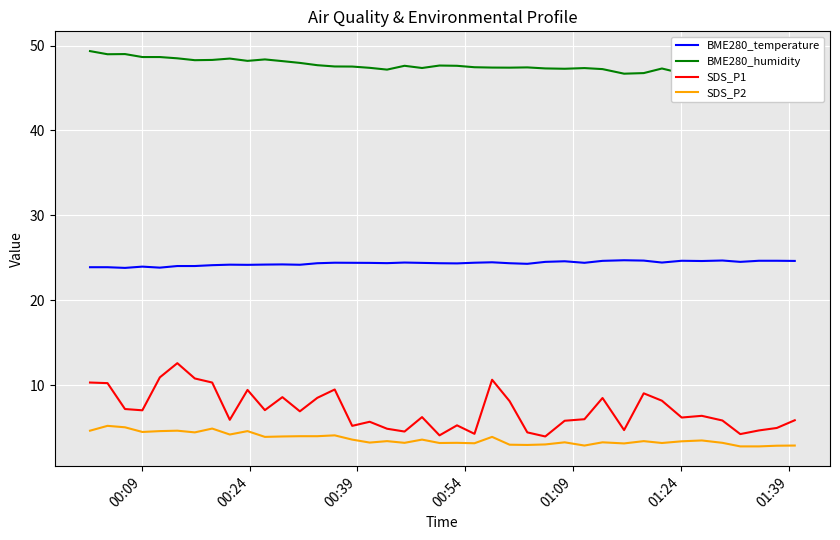

True or false: BME280_temperature and SDS_P1 cross at least once.

False